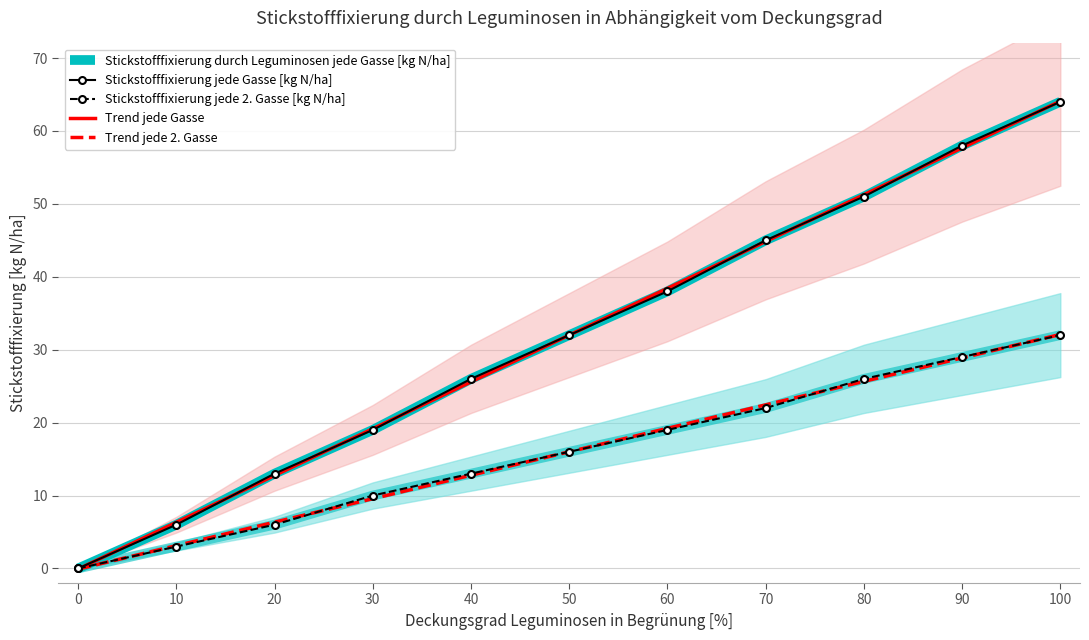

True or false: Trend jede Gasse has a value of 19.2 at 30.

True